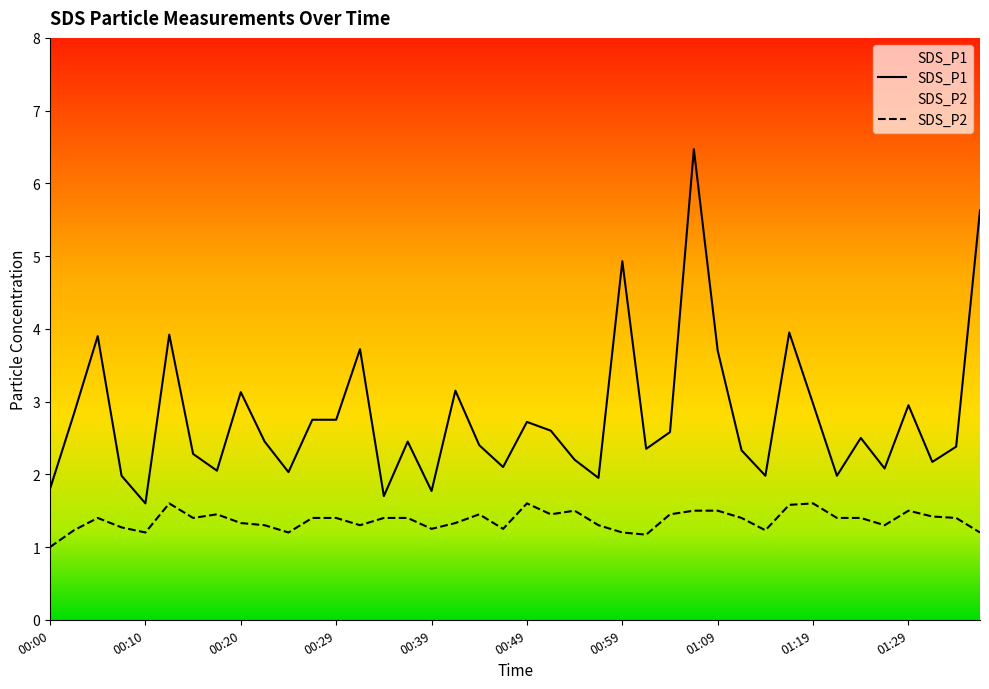

What is the maximum value for SDS_P1?

6.5